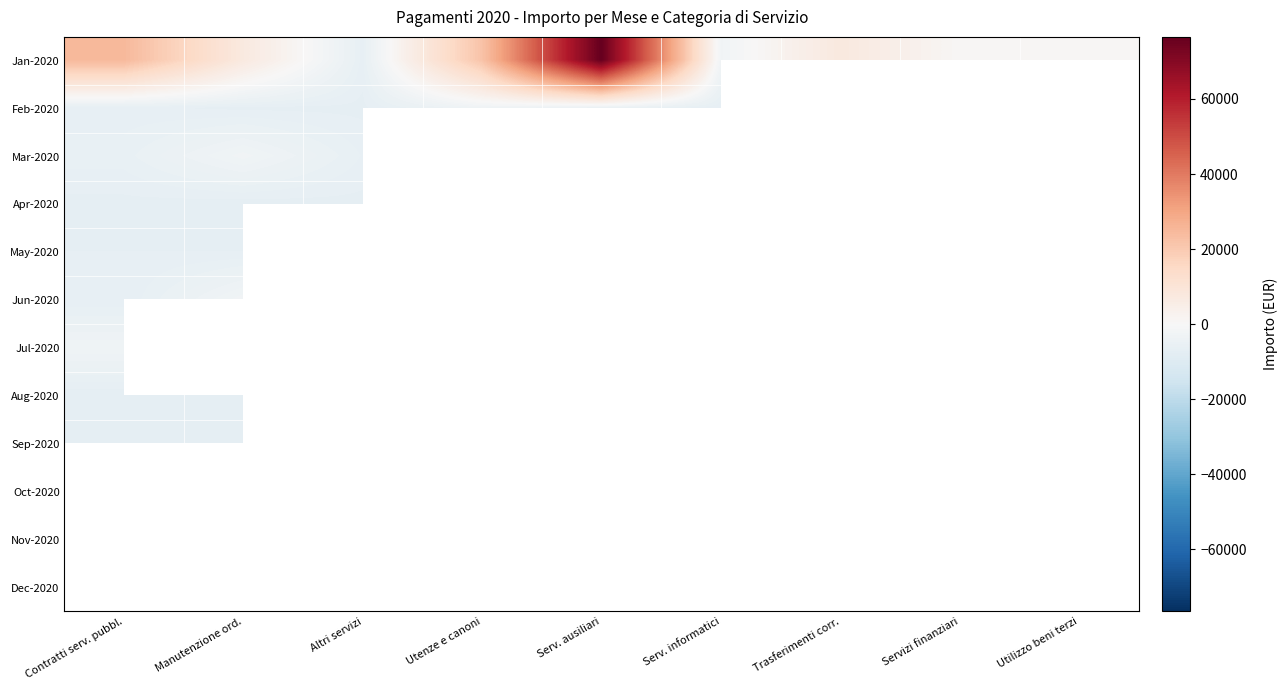

What is the smallest value displayed?

-7049.6